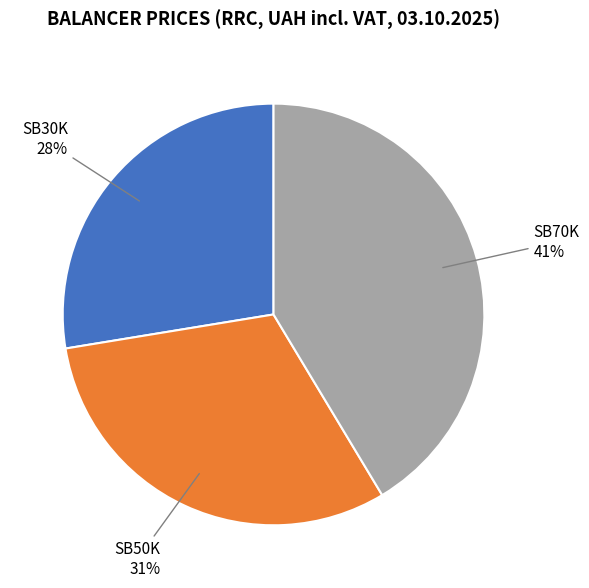

Is there any slice that represents more than half of the pie?

No